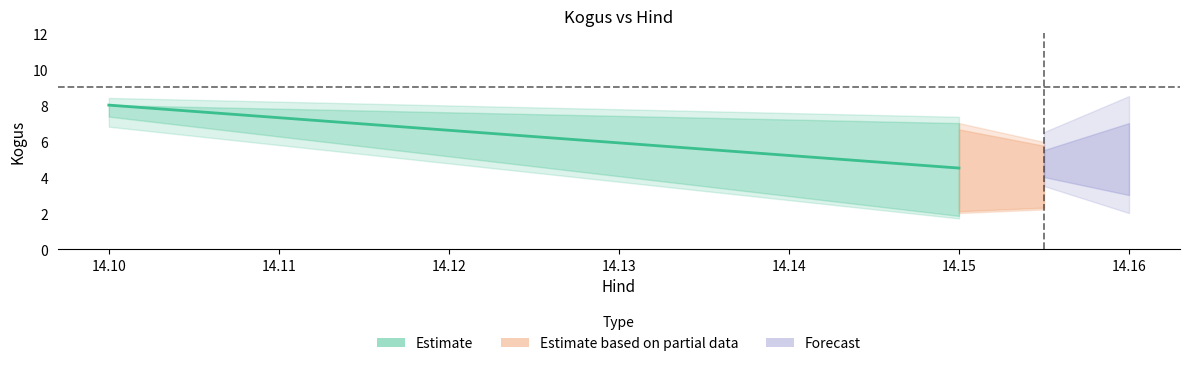

How many lines are shown in the chart?

1